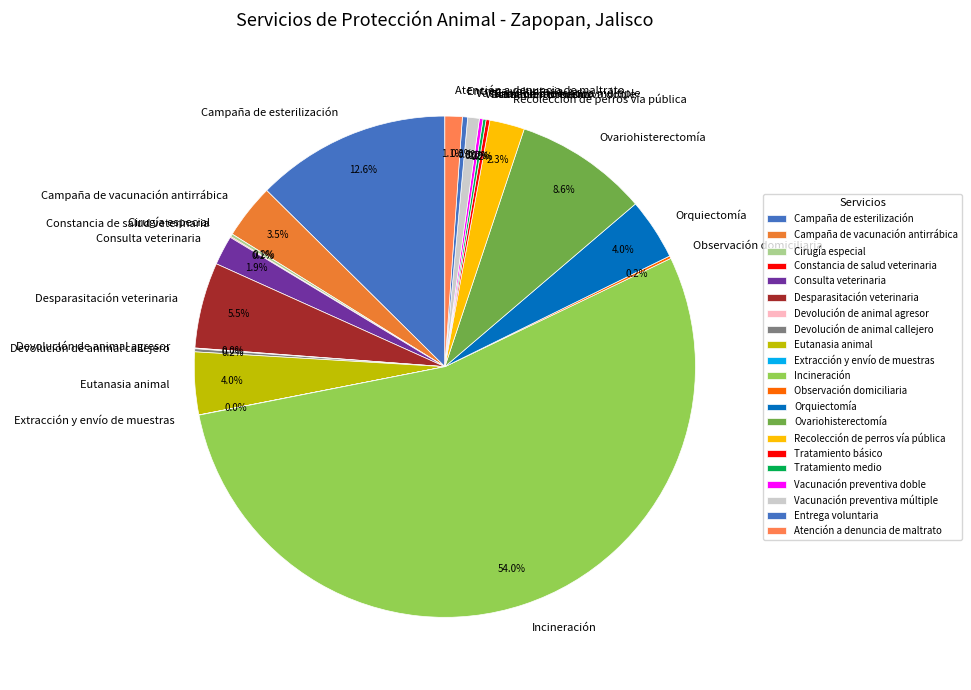

What is the largest slice in the pie chart?

Incineración